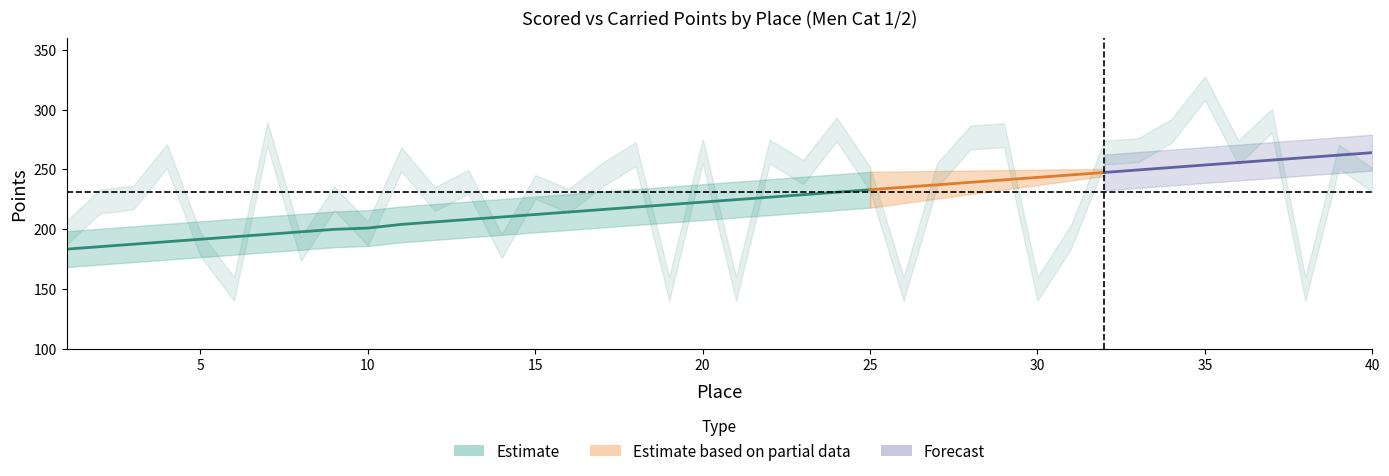

Where does the scored_points series first go above 224?

21